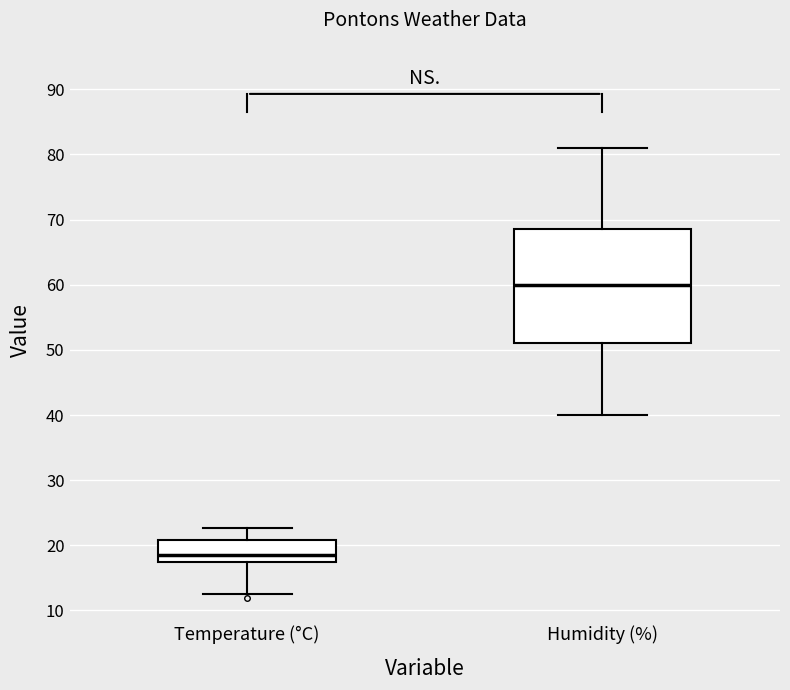

Where does the upper whisker of the box for Humidity (%) end on the y-axis? The values are not printed on the chart, so give them approximately, as read against the axis.

81